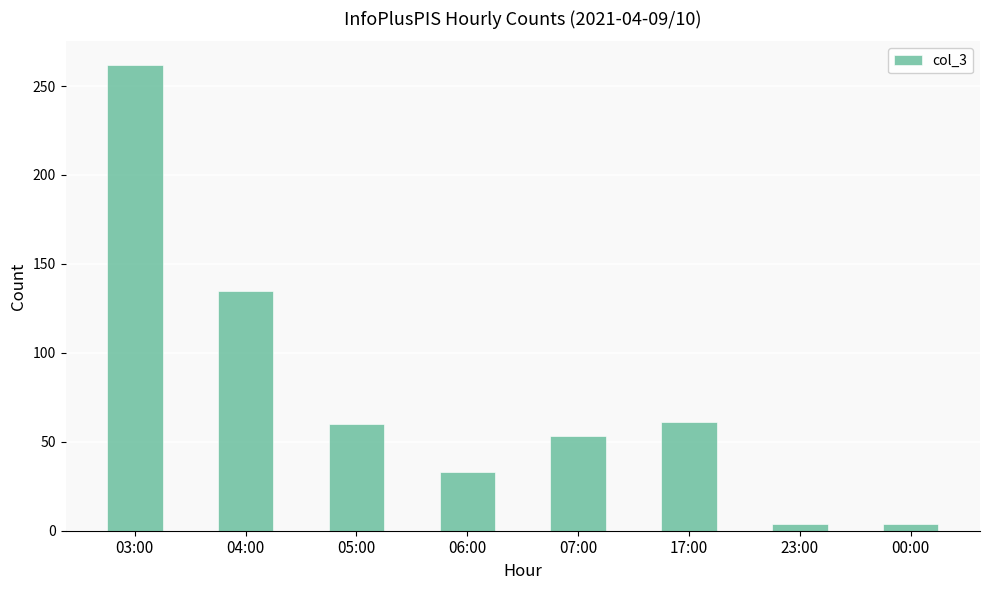

What is the label of the 1st bar from the left?

03:00